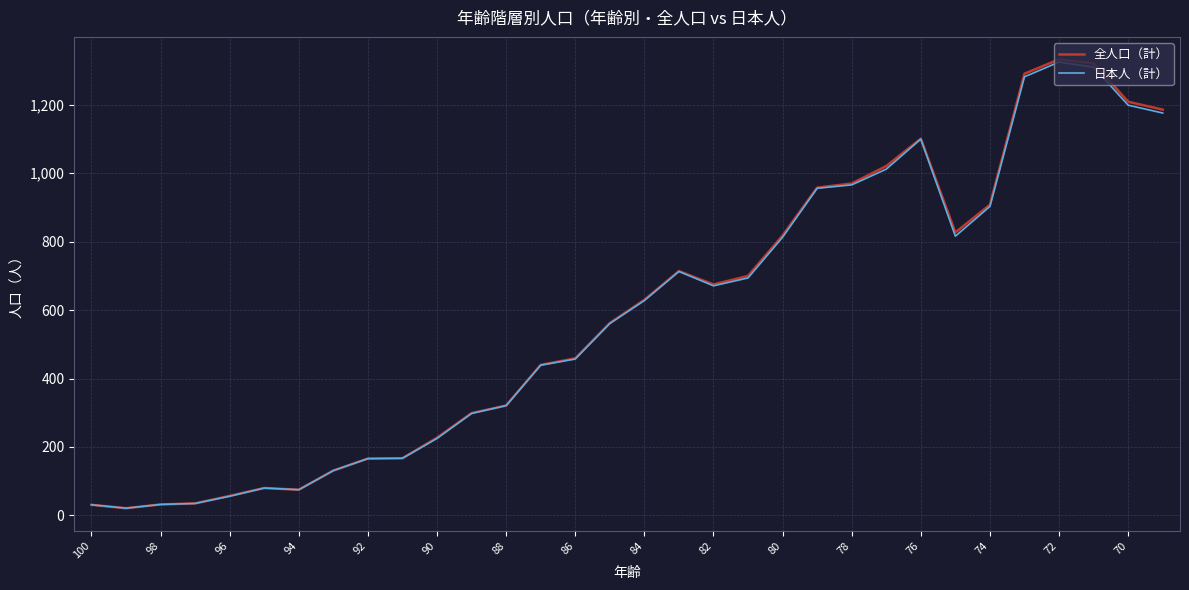

Which series has the widest spread of values?

全人口（計）